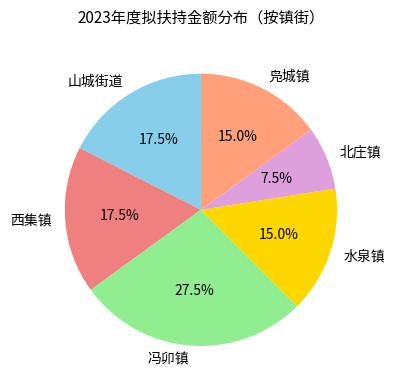

Approximately how many times larger is the value at 冯卯镇 compared to 凫城镇?

1.8